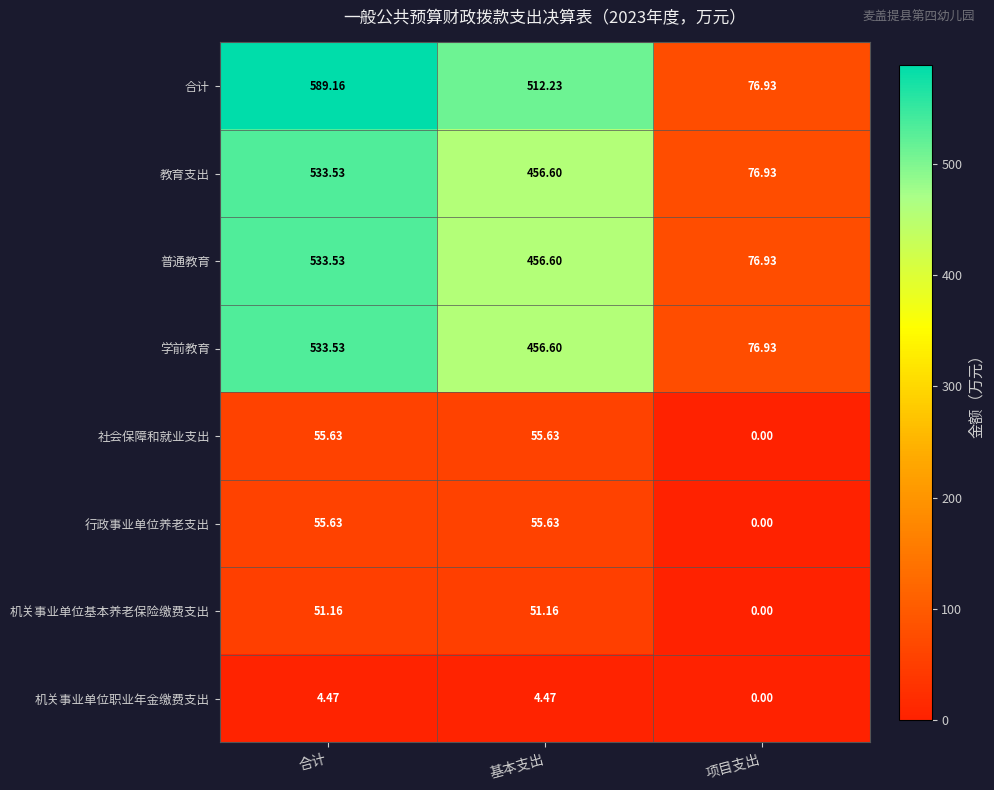

At which label does 机关事业单位职业年金缴费支出 first exceed 4?

合计